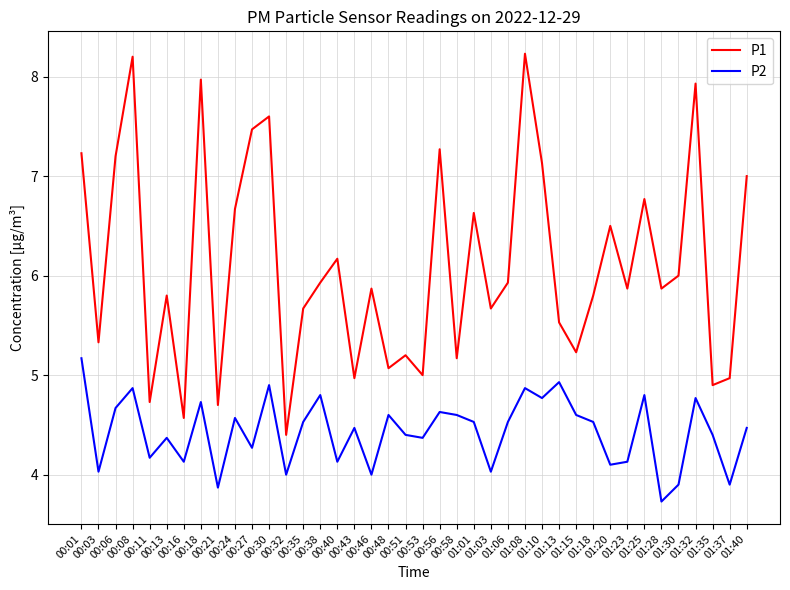

Reading left to right, extract all data points from this chart.

P1: 00:01=7.2	00:03=5.3	00:06=7.2	00:08=8.2	00:11=4.7	00:13=5.8	00:16=4.6	00:18=8.0	00:21=4.7	00:24=6.7	00:27=7.5	00:30=7.6	00:32=4.4	00:35=5.7	00:38=5.9	00:40=6.2	00:43=5.0	00:46=5.9	00:48=5.1	00:51=5.2	00:53=5.0	00:56=7.3	00:58=5.2	01:01=6.6	01:03=5.7	01:06=5.9	01:08=8.2	01:10=7.1	01:13=5.5	01:15=5.2	01:18=5.8	01:20=6.5	01:23=5.9	01:25=6.8	01:28=5.9	01:30=6.0	01:32=7.9	01:35=4.9	01:37=5.0	01:40=7.0
P2: 00:01=5.2	00:03=4.0	00:06=4.7	00:08=4.9	00:11=4.2	00:13=4.4	00:16=4.1	00:18=4.7	00:21=3.9	00:24=4.6	00:27=4.3	00:30=4.9	00:32=4.0	00:35=4.5	00:38=4.8	00:40=4.1	00:43=4.5	00:46=4.0	00:48=4.6	00:51=4.4	00:53=4.4	00:56=4.6	00:58=4.6	01:01=4.5	01:03=4.0	01:06=4.5	01:08=4.9	01:10=4.8	01:13=4.9	01:15=4.6	01:18=4.5	01:20=4.1	01:23=4.1	01:25=4.8	01:28=3.7	01:30=3.9	01:32=4.8	01:35=4.4	01:37=3.9	01:40=4.5